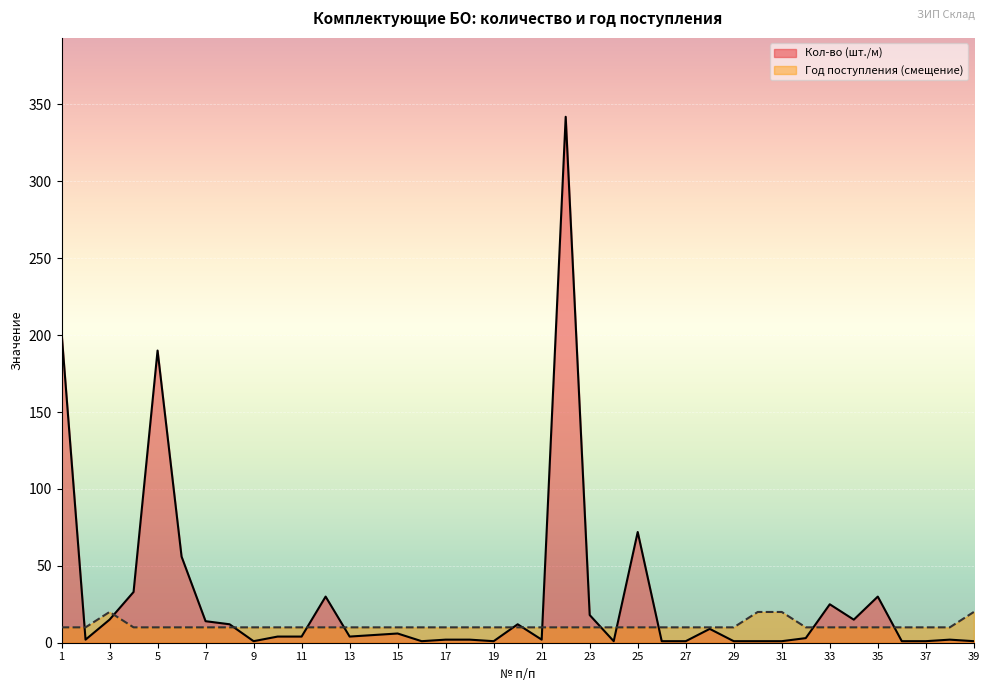

Where do Кол-во (шт./м) and Год поступления first cross each other?

1 and 2